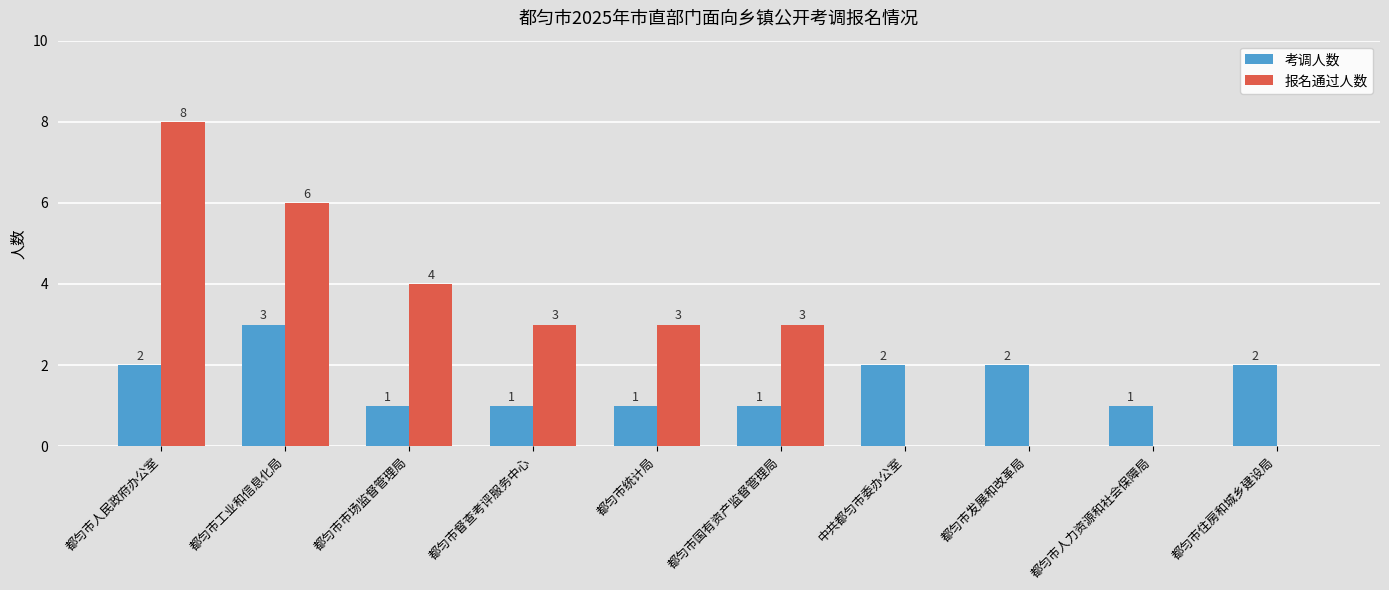

Which series has the widest spread of values?

报名通过人数